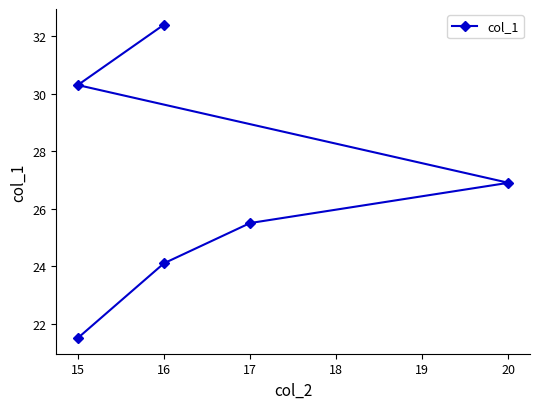

What is the difference between the second highest and second lowest values?

6.2